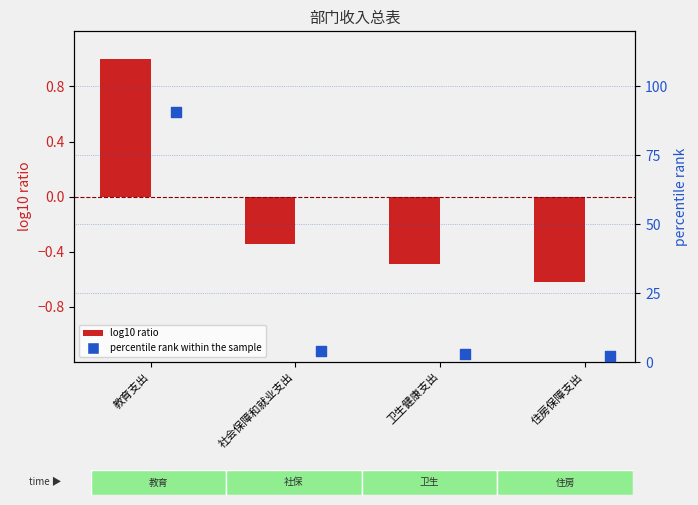

At which category is the sum across all series the highest?

教育支出